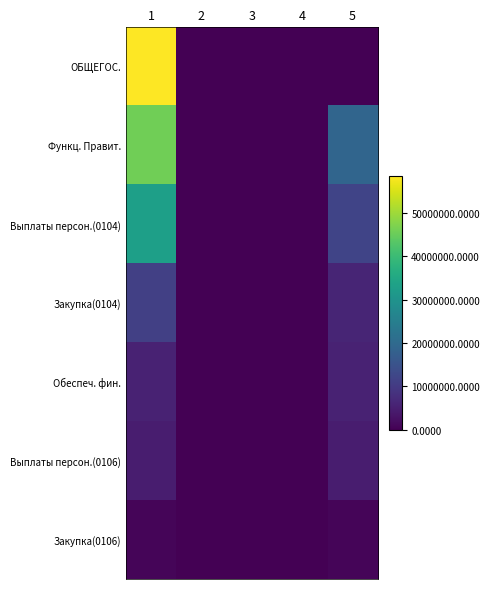

Rank the series at 2 from lowest to highest value.

ОБЩЕГОС., Функц. Правит., Выплаты персон.(0104), Закупка(0104), Обеспеч. фин., Выплаты персон.(0106), Закупка(0106)